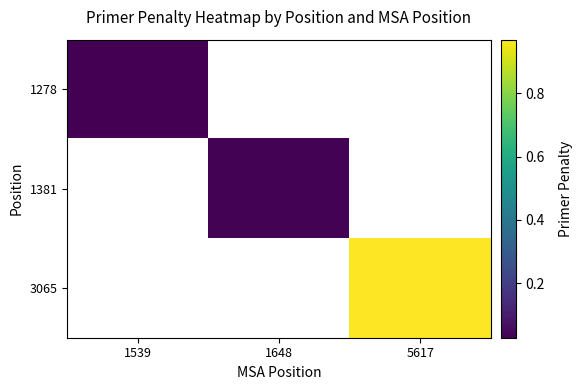

How many categories are shown in the chart?

3